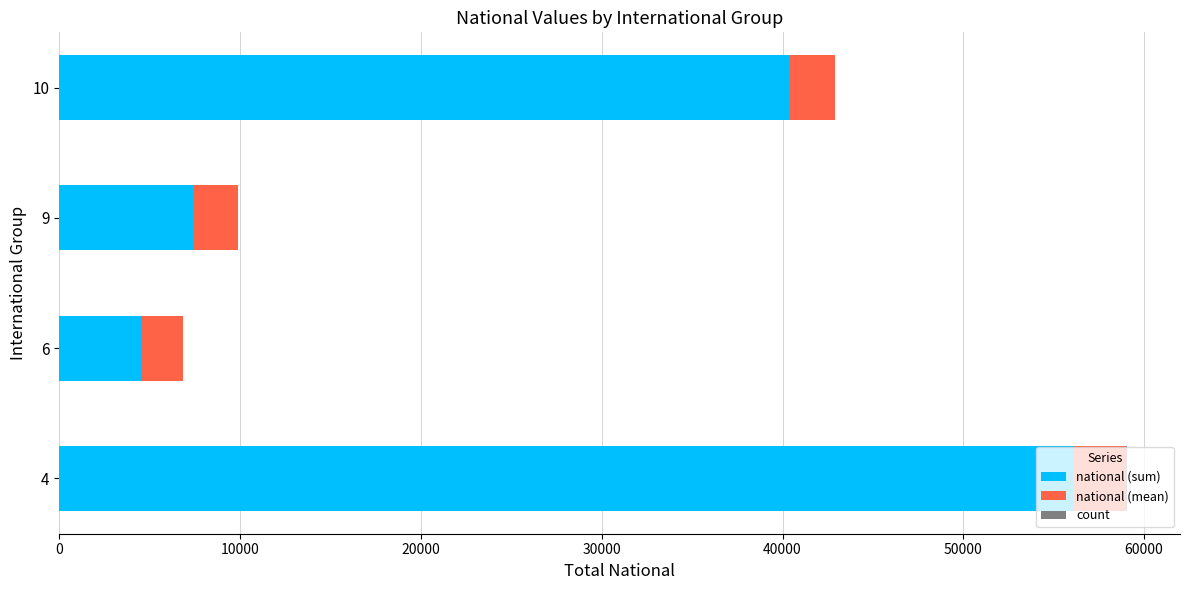

What is the highest value of the national (sum) series?

56063.0